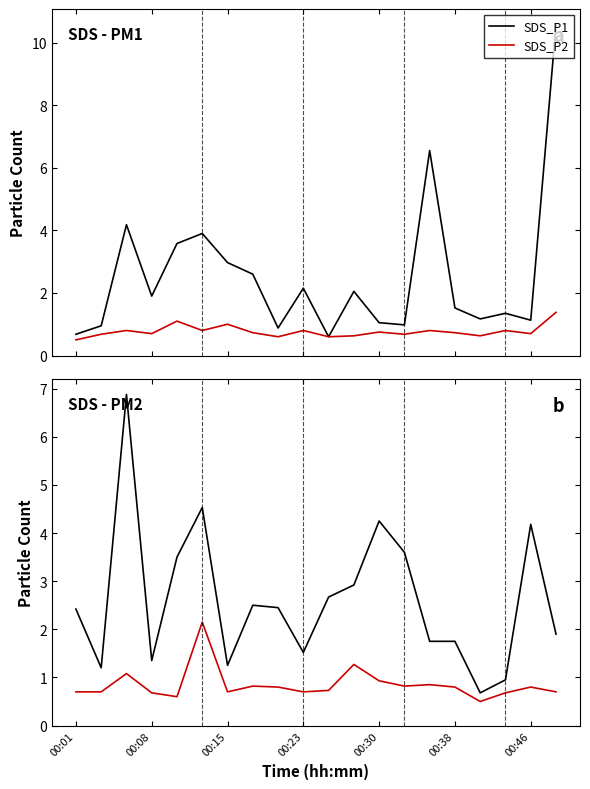

What position from the left is 10?

11